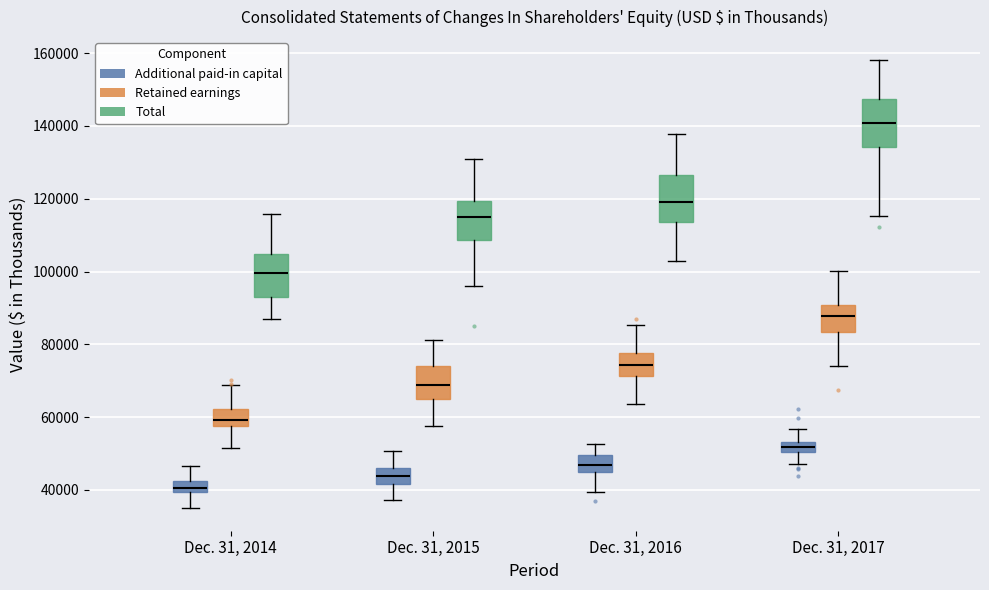

Where does the median line of the box for Dec. 31, 2017 (Total) sit on the y-axis? The values are not printed on the chart, so give them approximately, as read against the axis.

140000